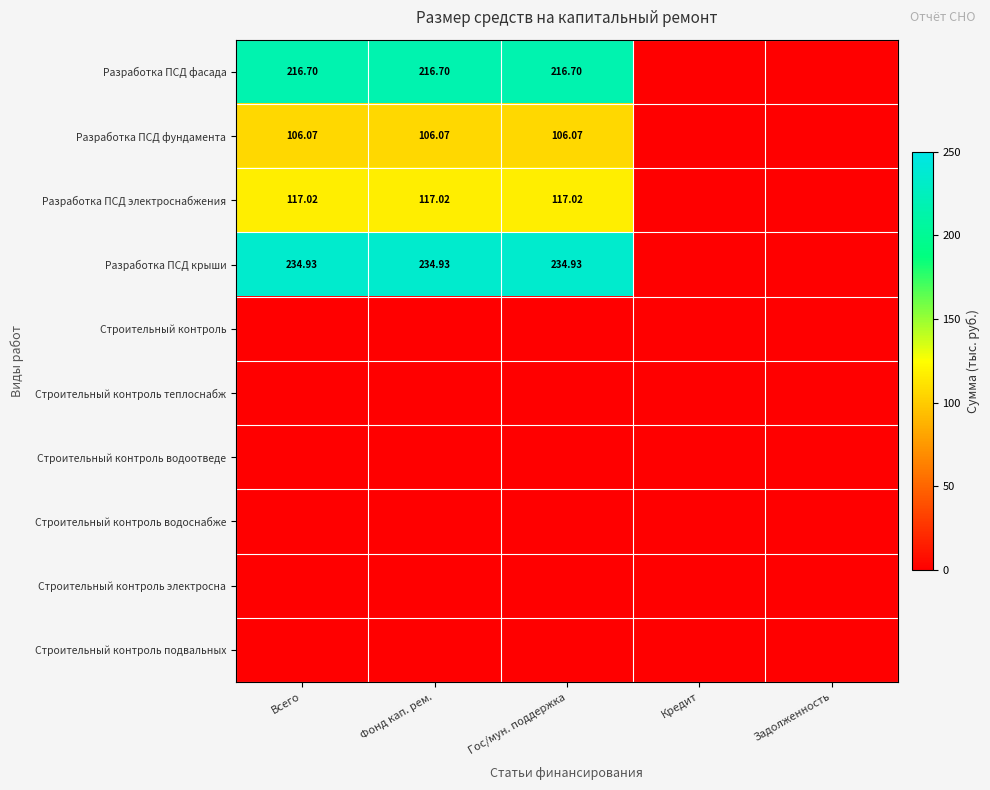

The value of Разработка ПСД фундамента at Задолженность is 0.0. True or false?

True